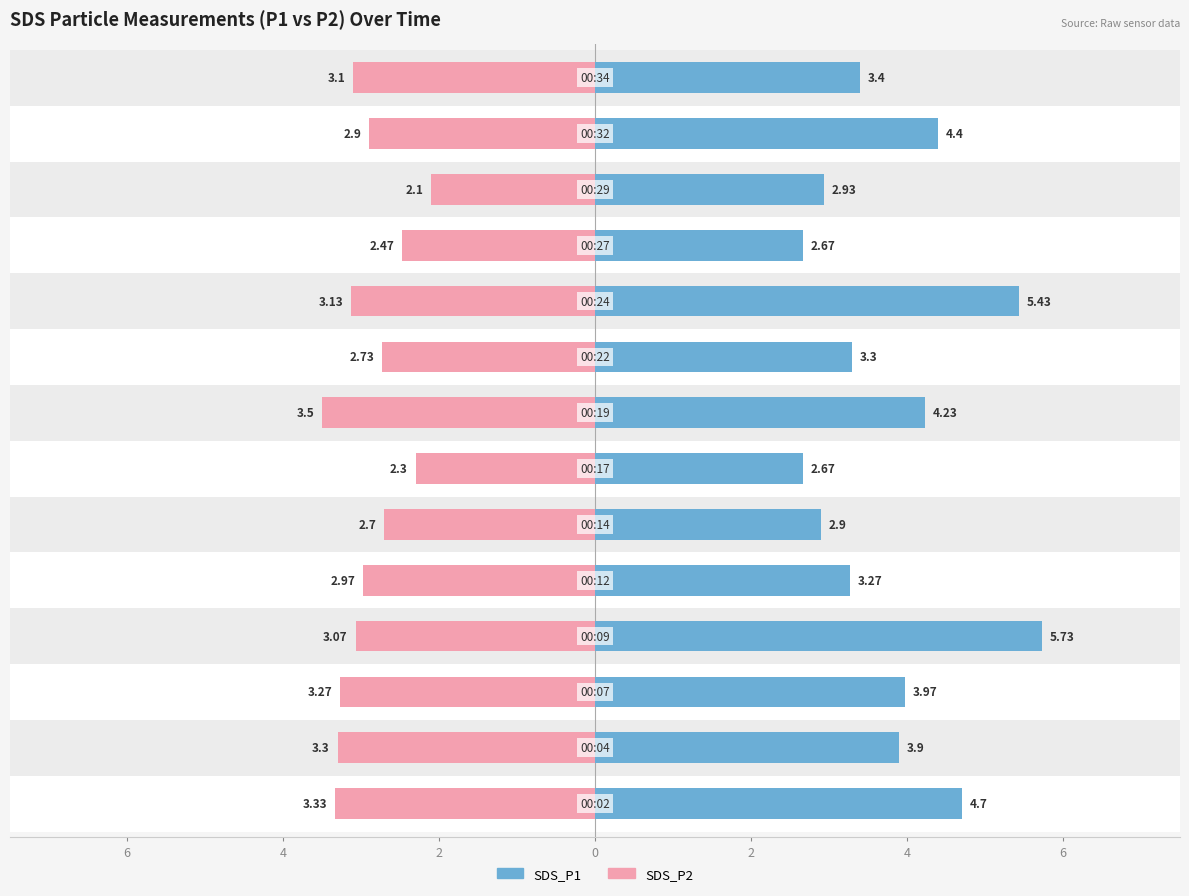

Are the bars grouped side by side (vs. stacked)?

Yes